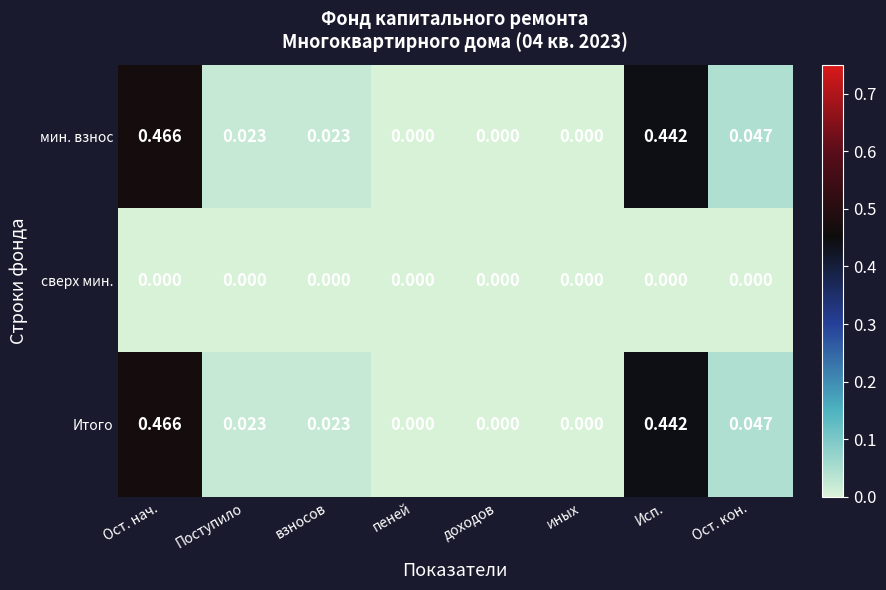

Which category has the highest value in the мин. взнос series?

Ост. нач.